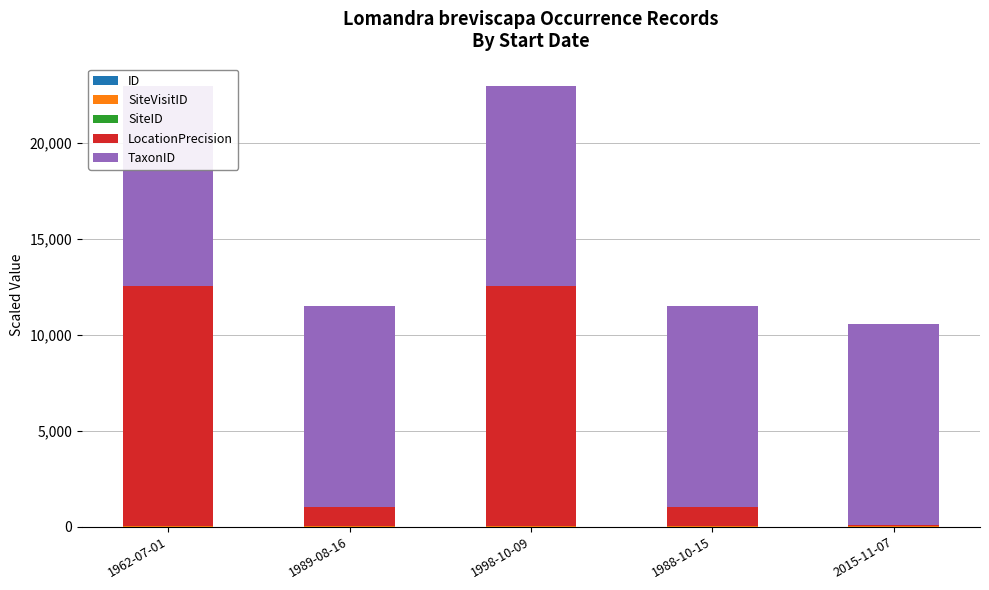

What is the difference between the second highest and minimum values in the SiteID series?

2.2